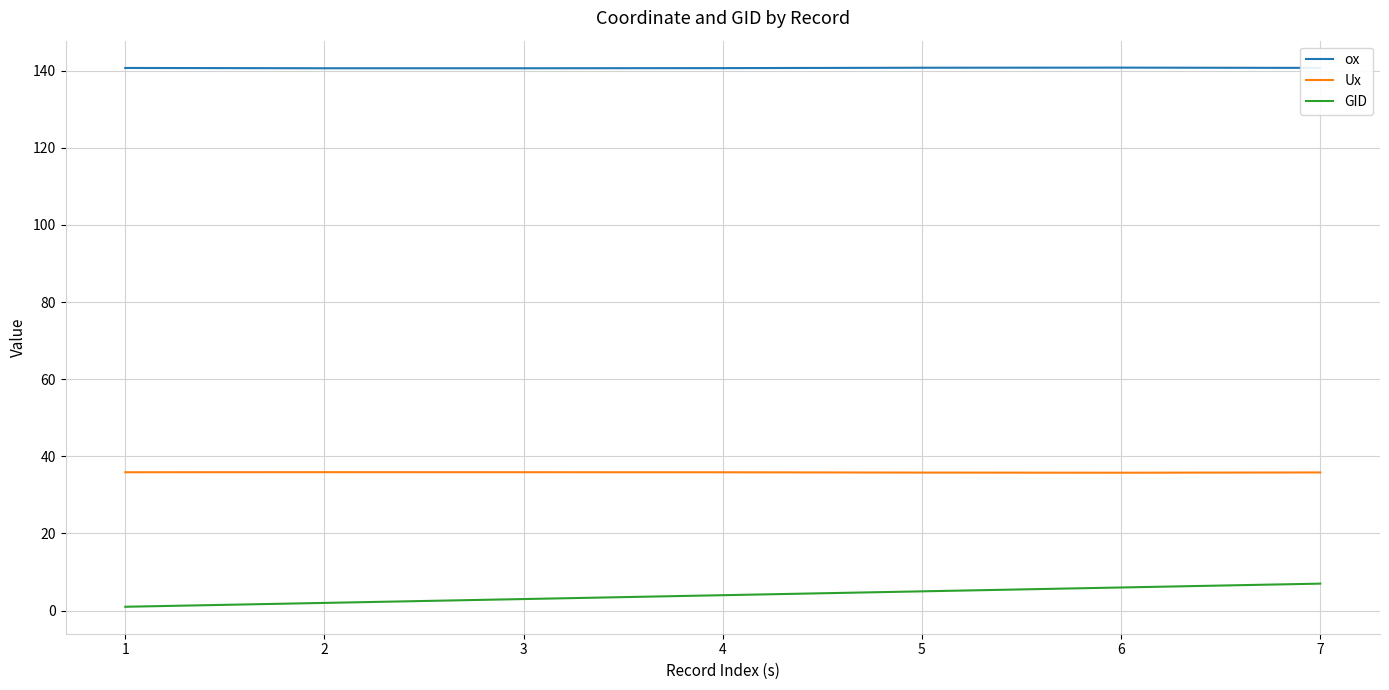

At how many categories does at least one series exceed 65?

7